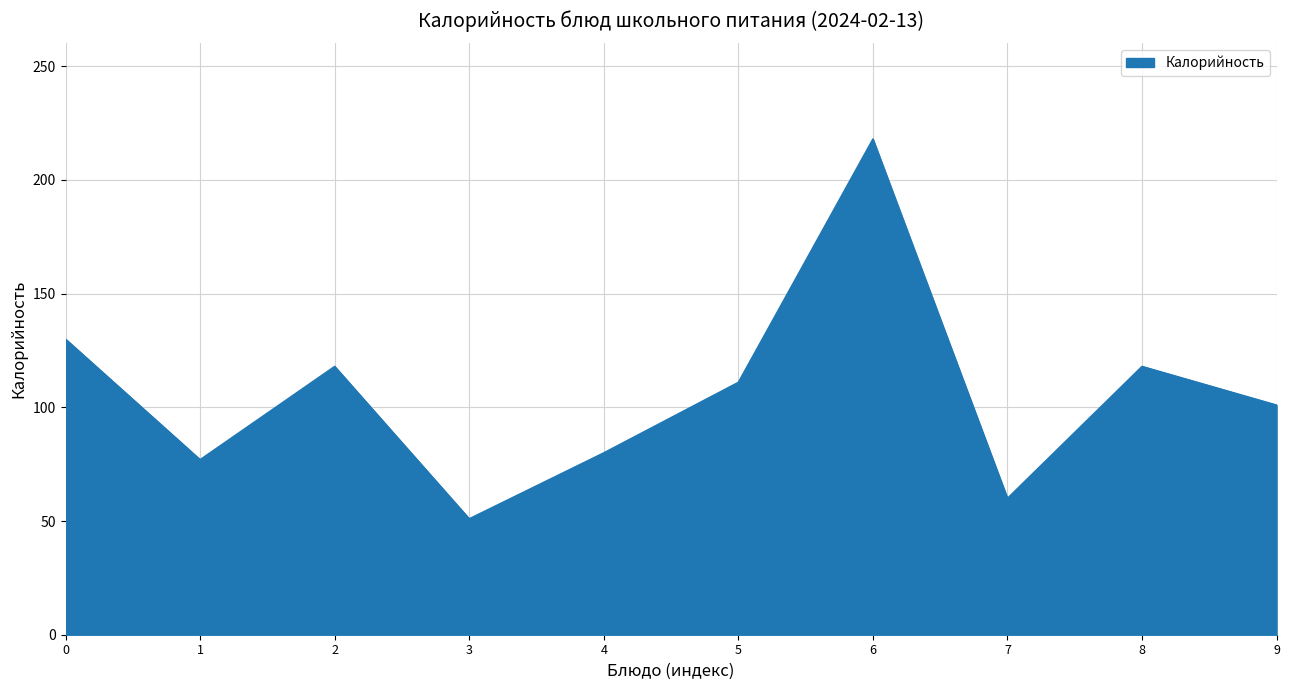

At which label is the value closest to 134?

0